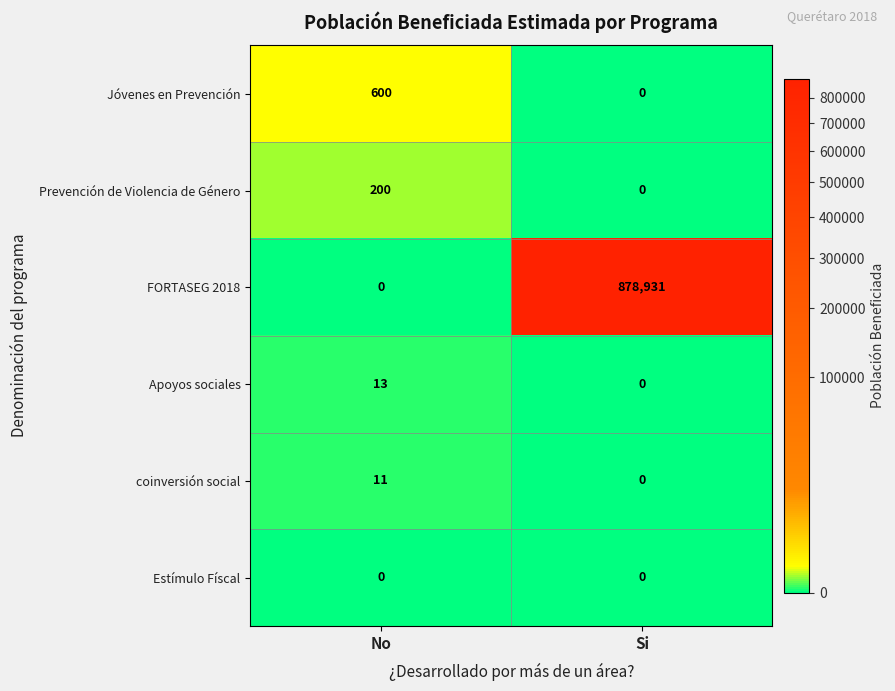

The value of Apoyos sociales at No is 13. True or false?

True